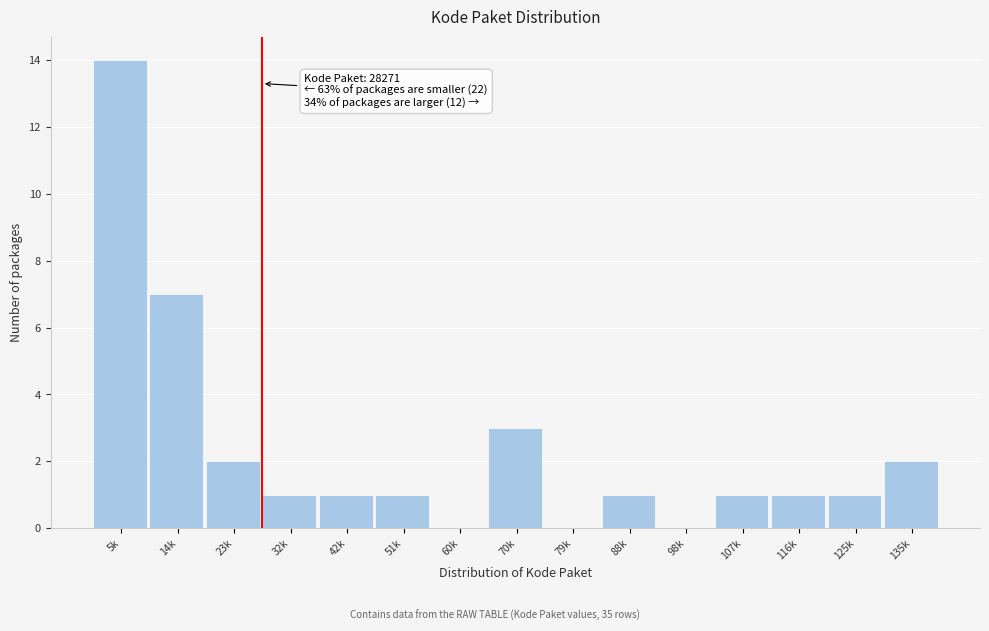

Reading right to left, what are all the values shown in this chart?

135k=2	125k=1	116k=1	107k=1	98k=0	88k=1	79k=0	70k=3	60k=0	51k=1	42k=1	32k=1	23k=2	14k=7	5k=14